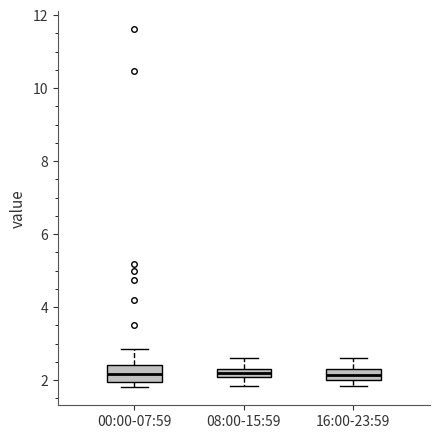

Where is the upper edge of the box for 16:00-23:59 on the y-axis? The values are not printed on the chart, so give them approximately, as read against the axis.

2.4